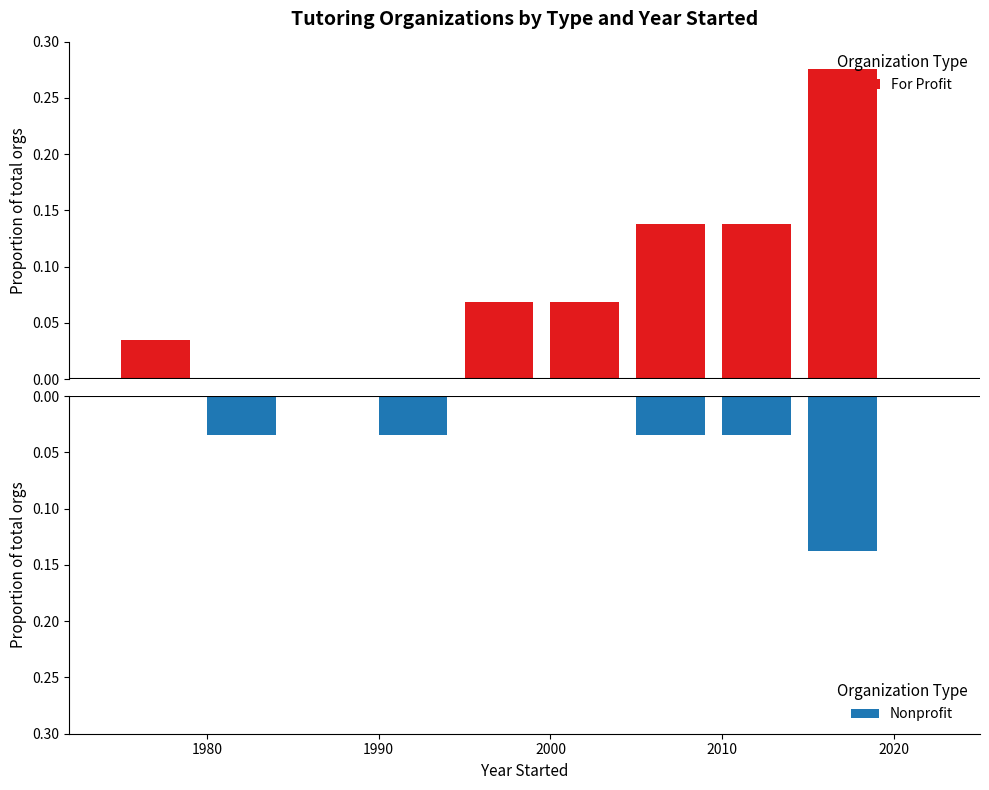

At which label is For Profit closest to 0?

1980